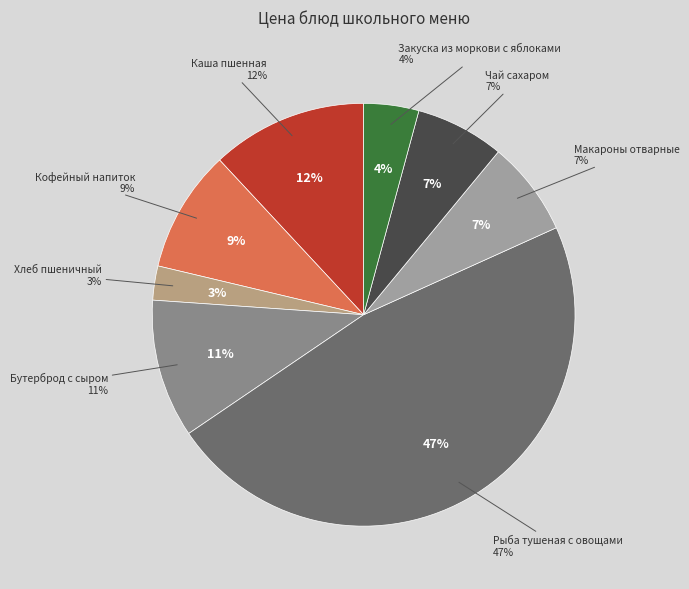

How much of the chart is everything except Бутерброд с сыром?

89.4%